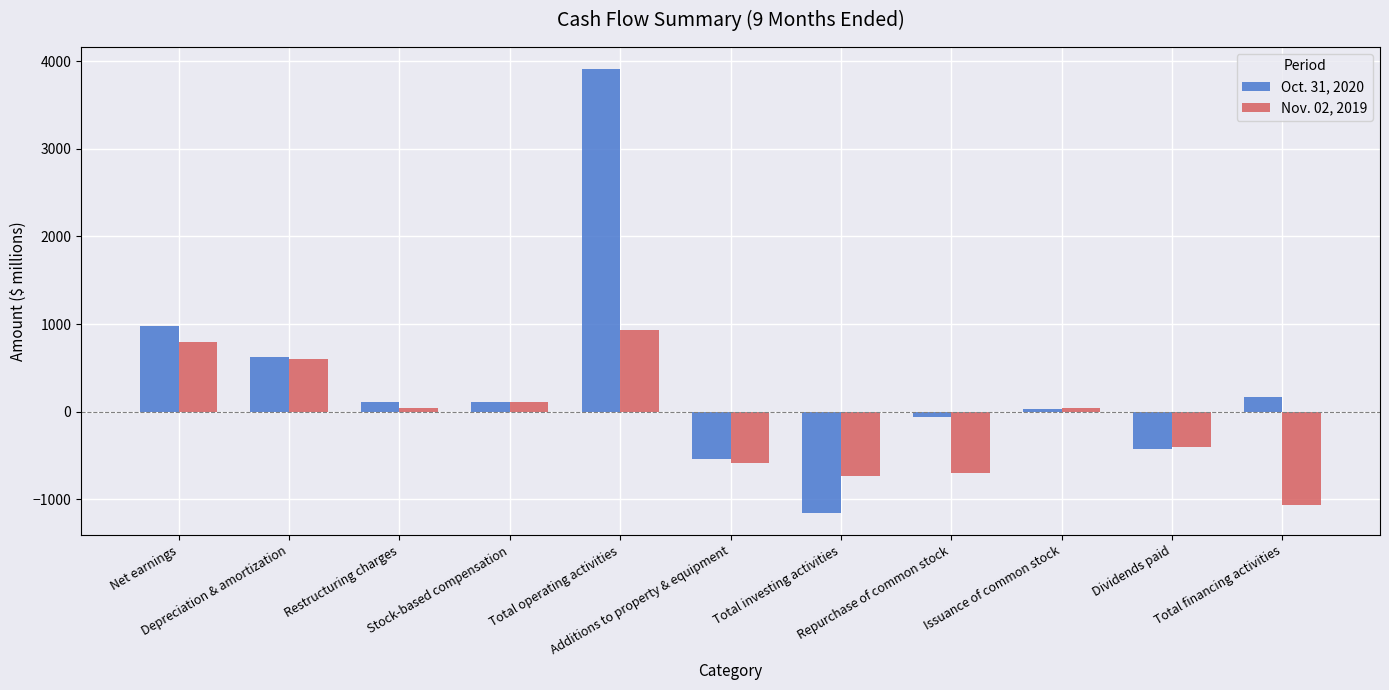

Is it true that Nov. 02, 2019 equals -696 at Repurchase of common stock?

True